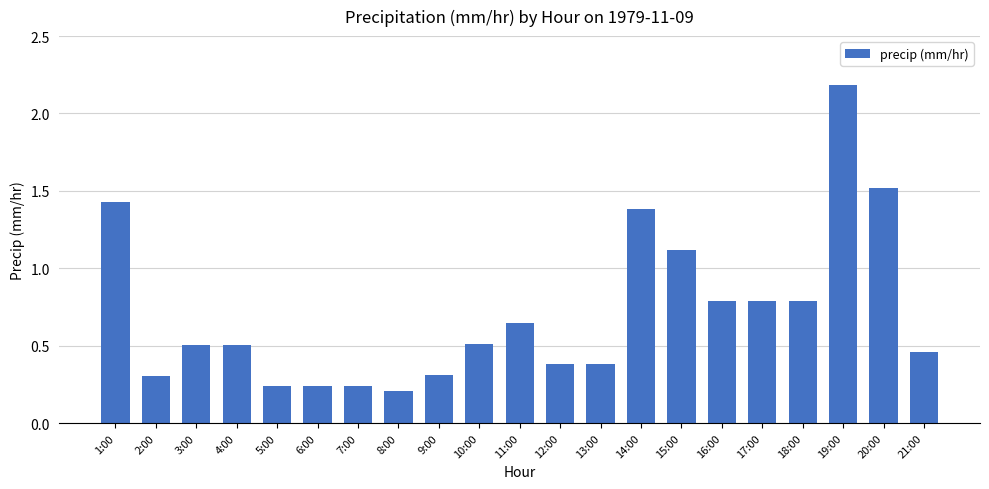

At which category does the chart reach its peak across all series?

19:00